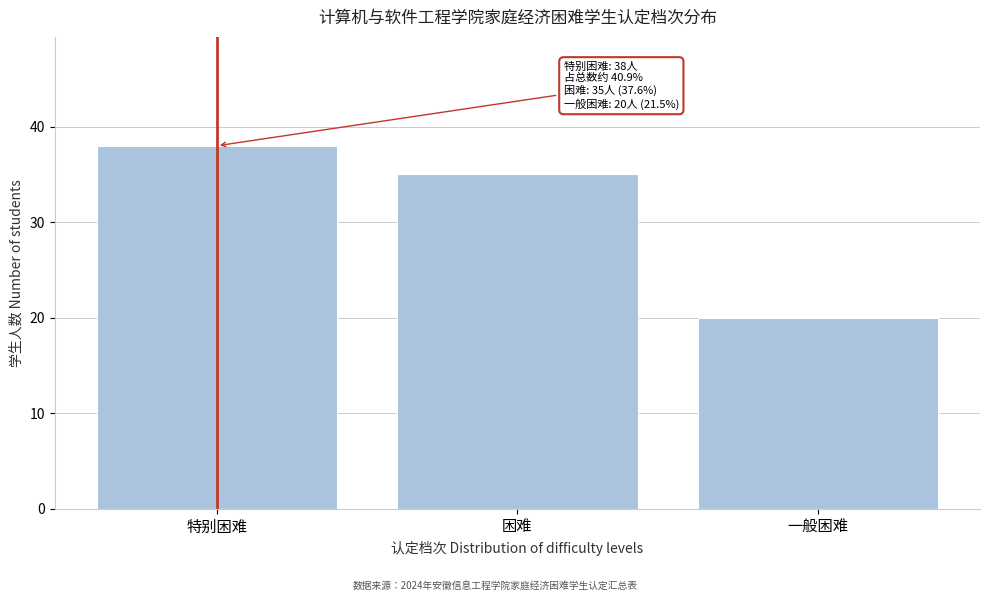

Reading right to left, list all the values displayed in this chart.

一般困难=20	困难=35	特别困难=38